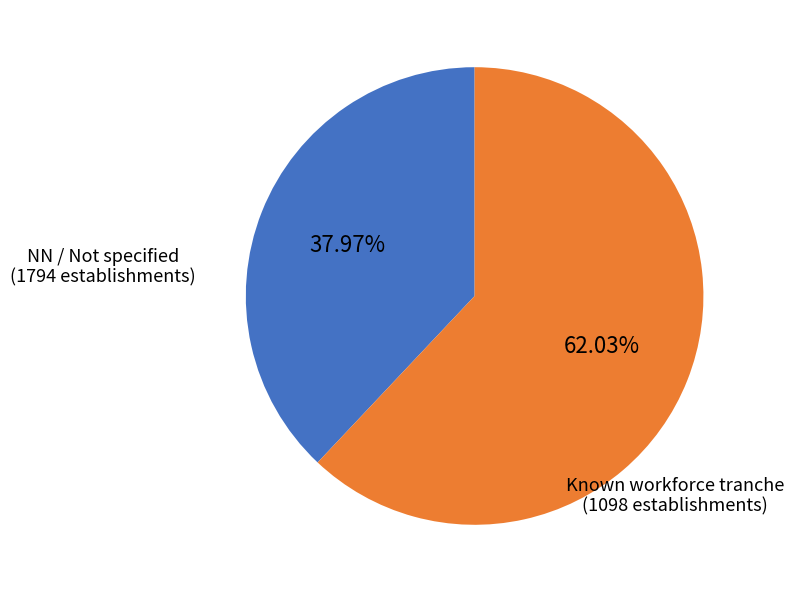

Does any single category account for the majority?

Yes